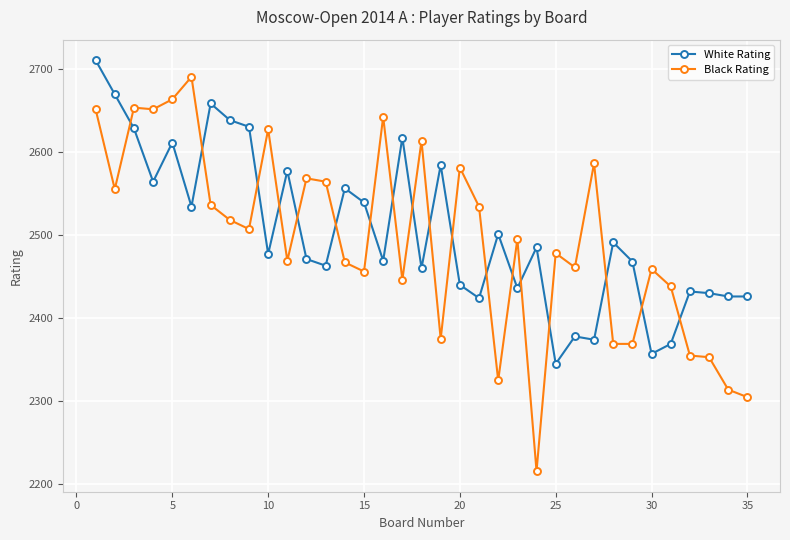

True or false: Black Rating and White Rating cross at least once.

True